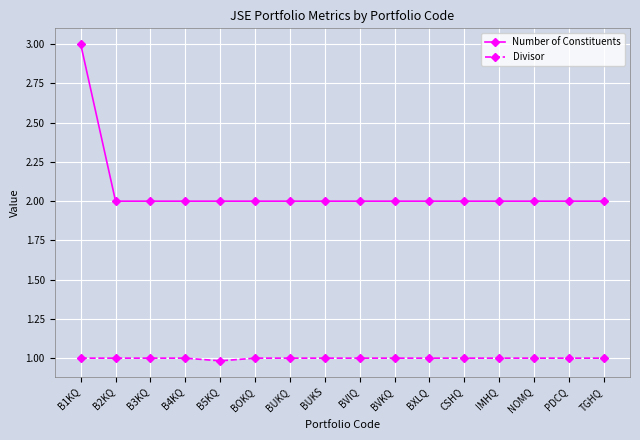

Reading right to left, transcribe all the data shown in this chart.

Number of Constituents: TGHQ=2.0	PDCQ=2.0	NOMQ=2.0	IMHQ=2.0	CSHQ=2.0	BXLQ=2.0	BVKQ=2.0	BVIQ=2.0	BUKS=2.0	BUKQ=2.0	BOKQ=2.0	B5KQ=2.0	B4KQ=2.0	B3KQ=2.0	B2KQ=2.0	B1KQ=3.0
Divisor: TGHQ=1.0	PDCQ=1.0	NOMQ=1.0	IMHQ=1.0	CSHQ=1.0	BXLQ=1.0	BVKQ=1.0	BVIQ=1.0	BUKS=1.0	BUKQ=1.0	BOKQ=1.0	B5KQ=1.0	B4KQ=1.0	B3KQ=1.0	B2KQ=1.0	B1KQ=1.0